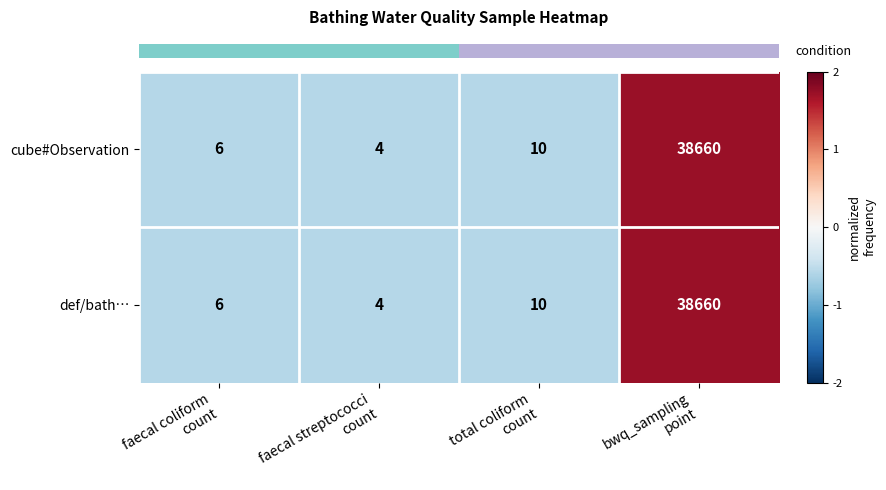

Reading right to left, what are all the values shown in this chart?

cube#Observation: 38660	10	4	6
def/bath…: 38660	10	4	6